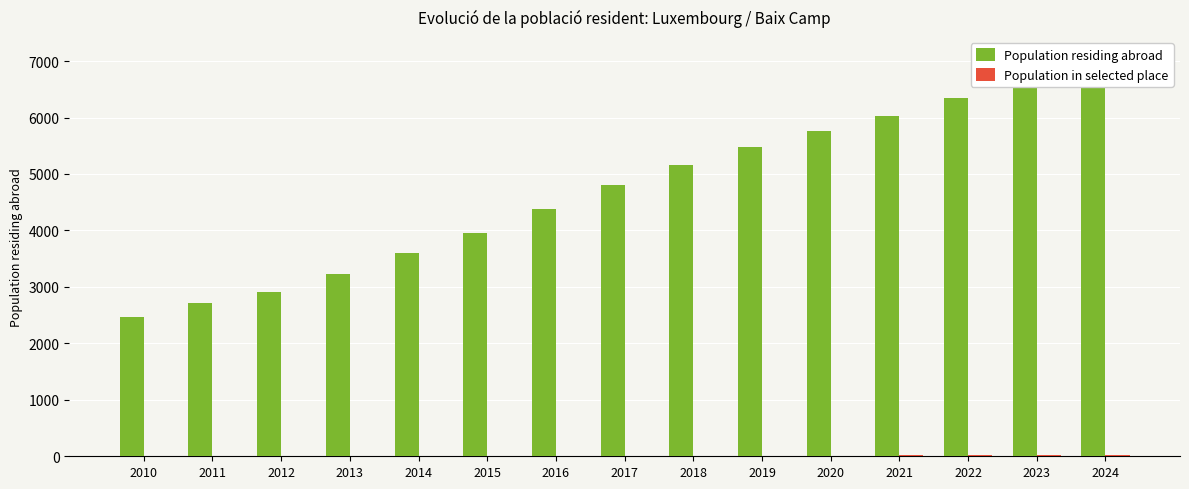

Which series has the largest total across all categories?

Population residing abroad